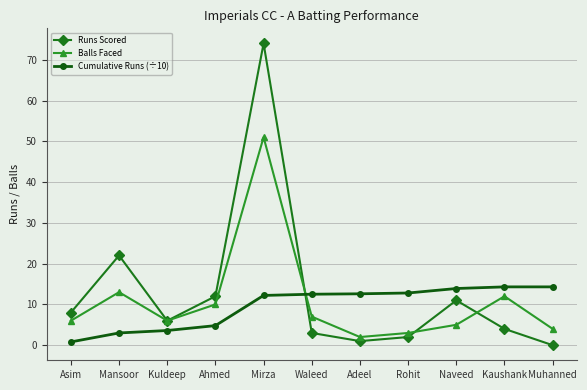

What position from the right is Muhanned?

1